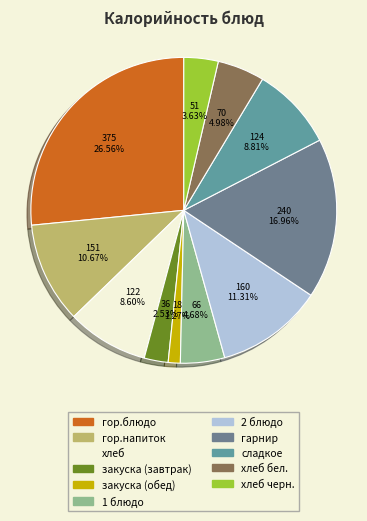

Rank the categories by value from lowest to highest.

закуска (обед), закуска (завтрак), хлеб черн., 1 блюдо, хлеб бел., хлеб, сладкое, гор.напиток, 2 блюдо, гарнир, гор.блюдо